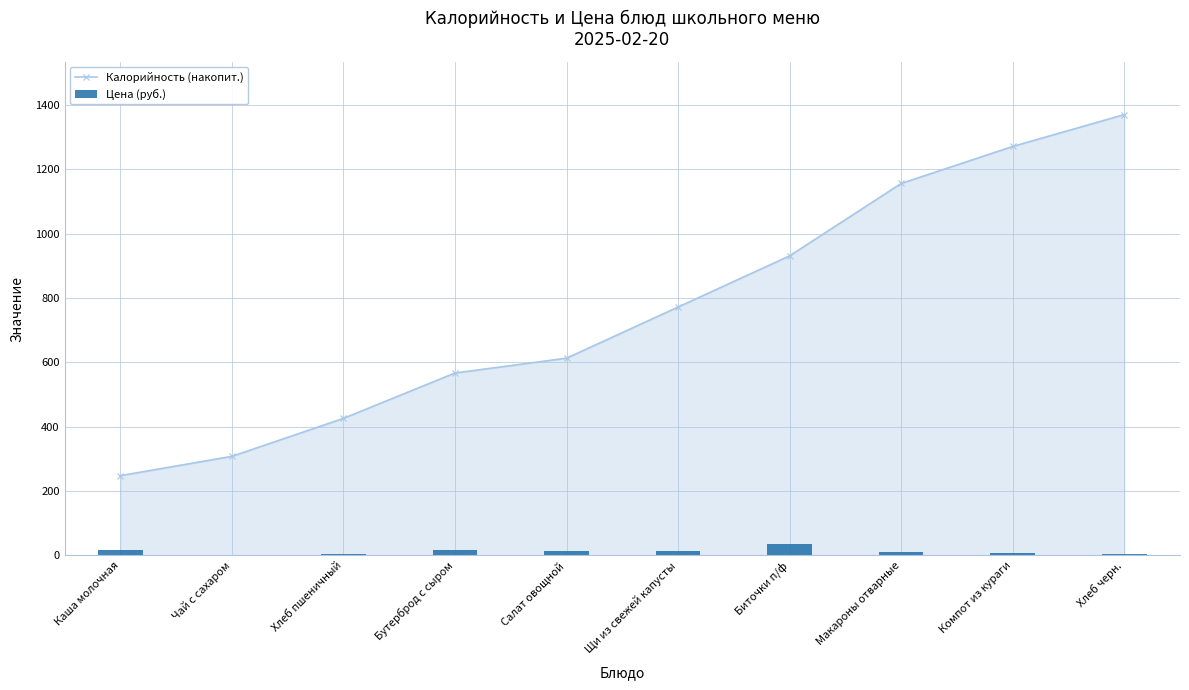

At which category does the chart reach its peak across all series?

Хлеб черн.